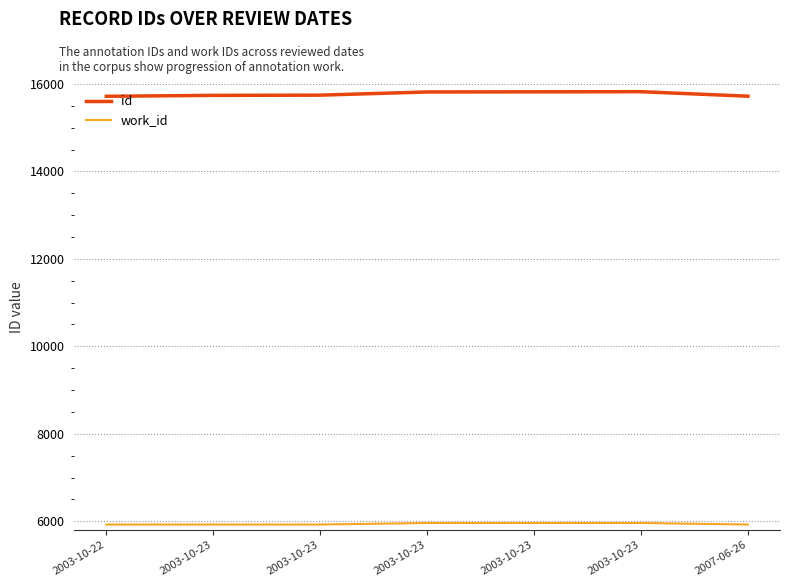

What are all the series names shown in the legend?

id, work_id